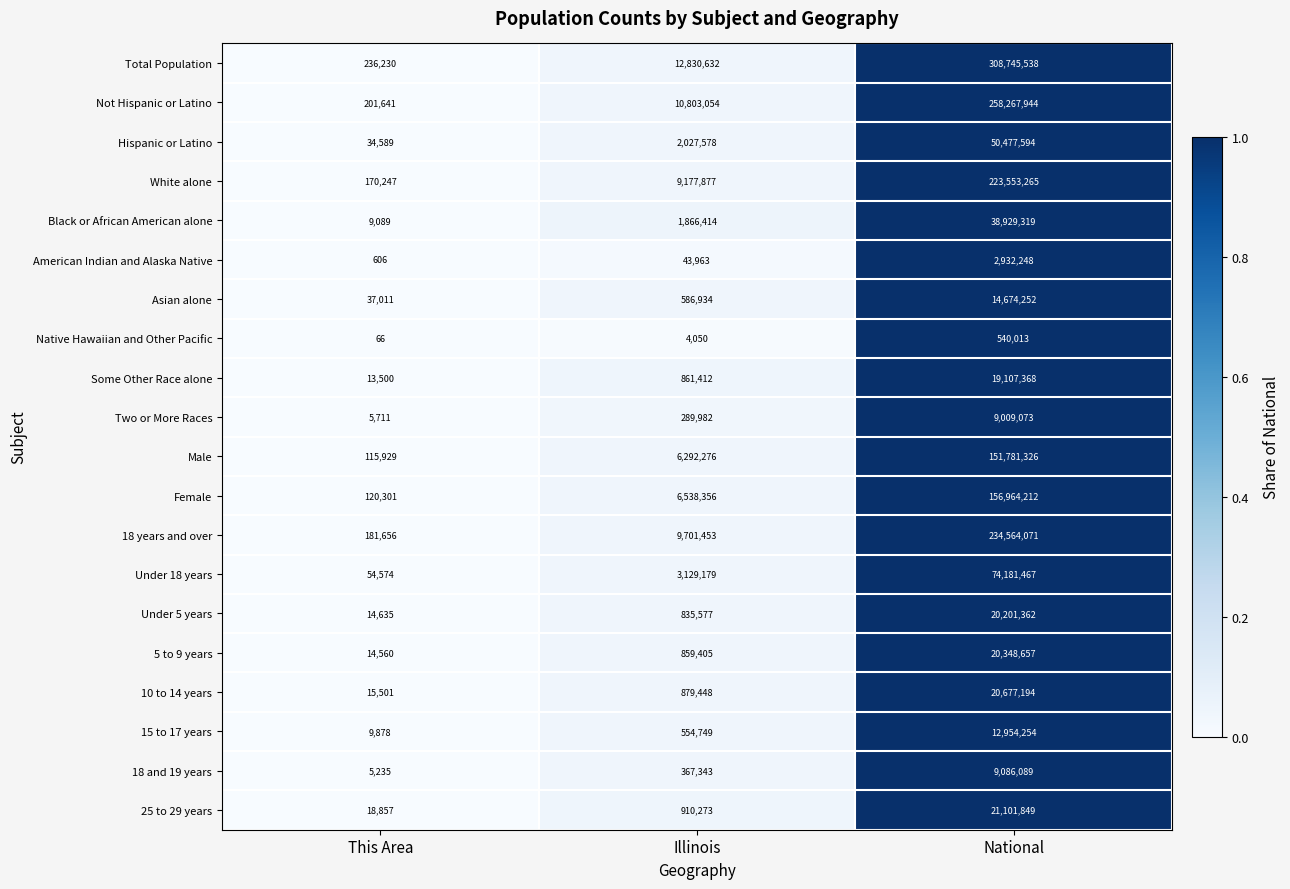

At which category is the sum across all series the highest?

National